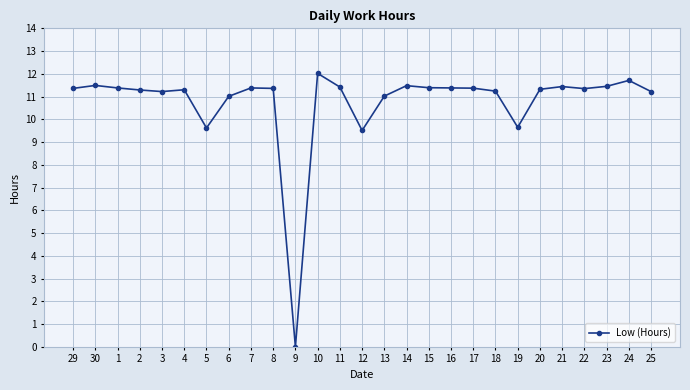

The chart shows a value of 11.3 at 2. True or false?

True